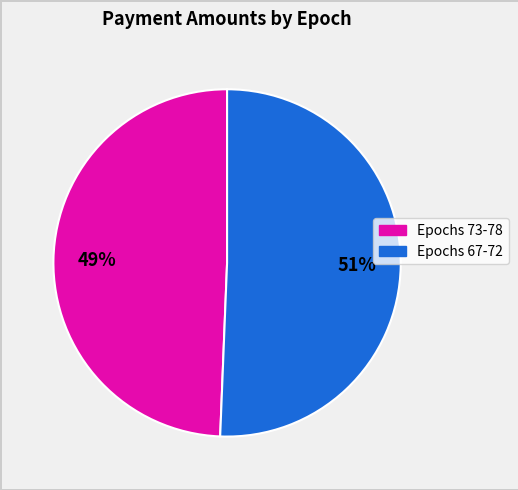

How many slices are in this pie chart?

2